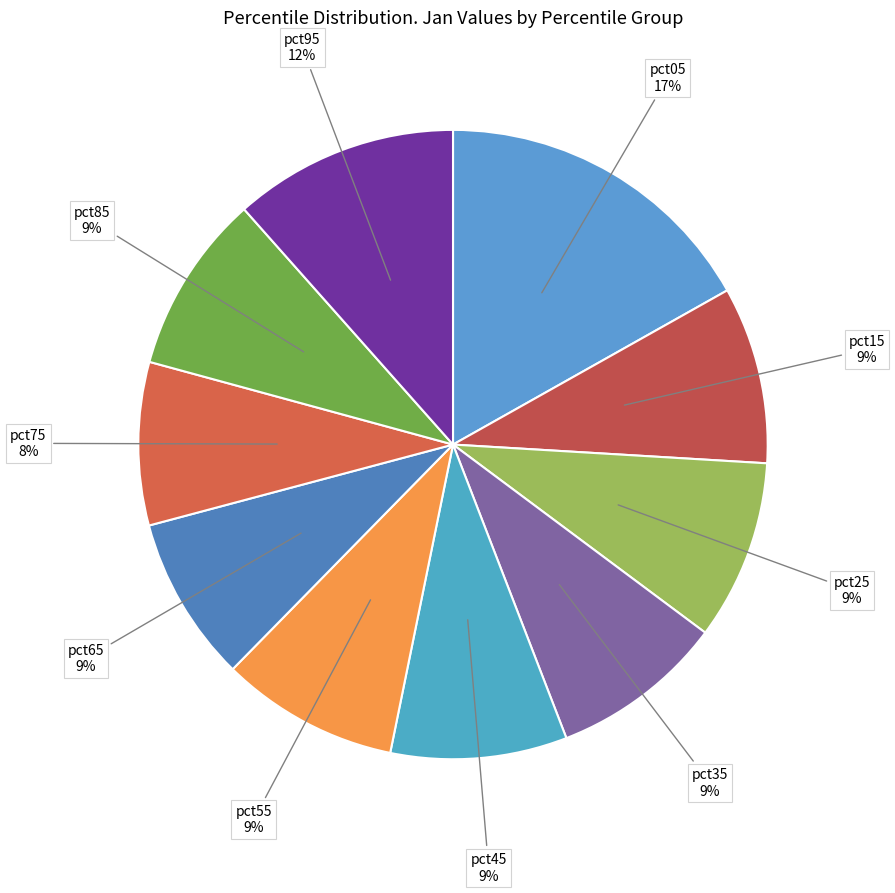

Do pct15 and pct05 together represent more than half of the pie?

No